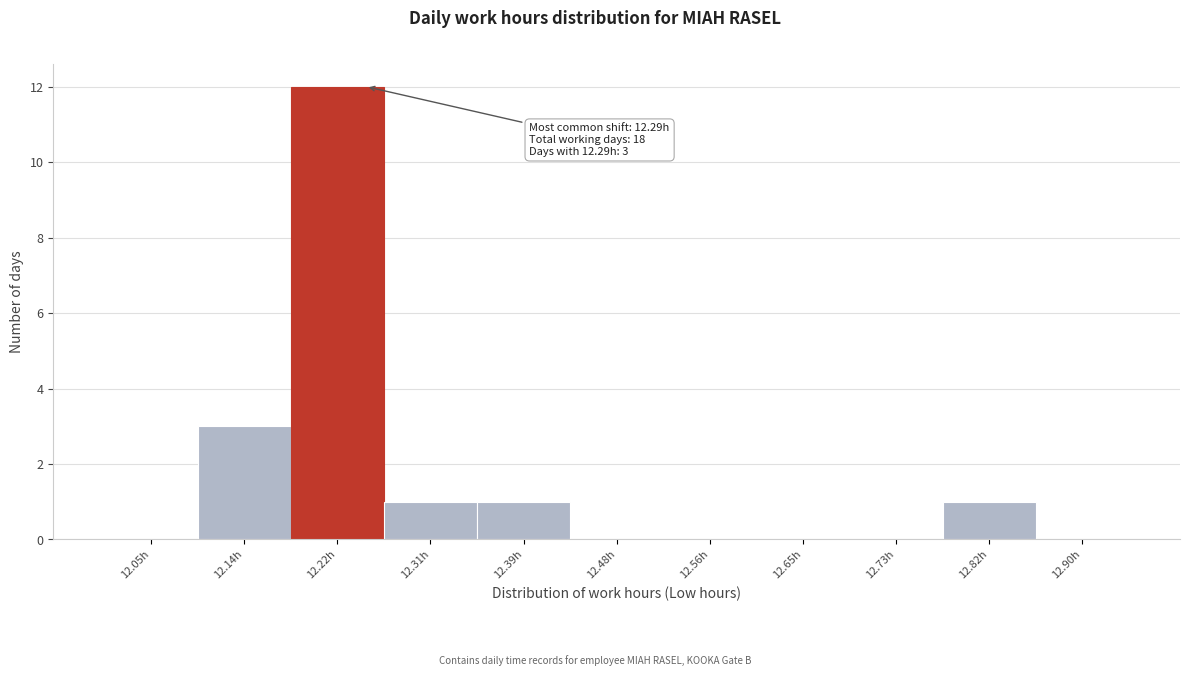

Reading left to right, transcribe all the data shown in this chart.

12.05h=0	12.14h=3	12.22h=12	12.31h=1	12.39h=1	12.48h=0	12.56h=0	12.65h=0	12.73h=0	12.82h=1	12.90h=0